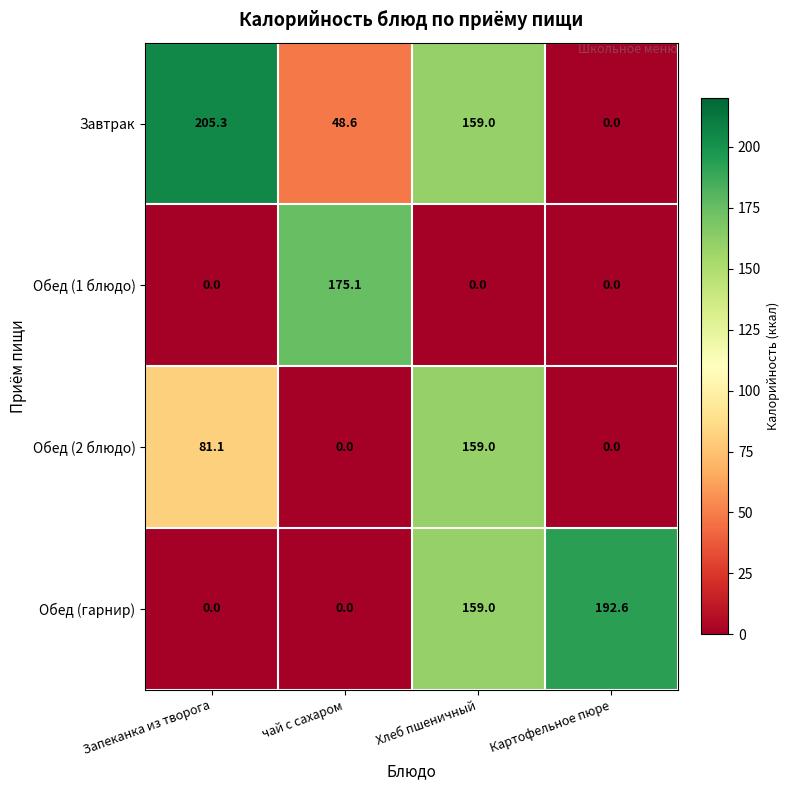

The Обед (гарнир) series shows 122.9 at Картофельное пюре. True or false?

False